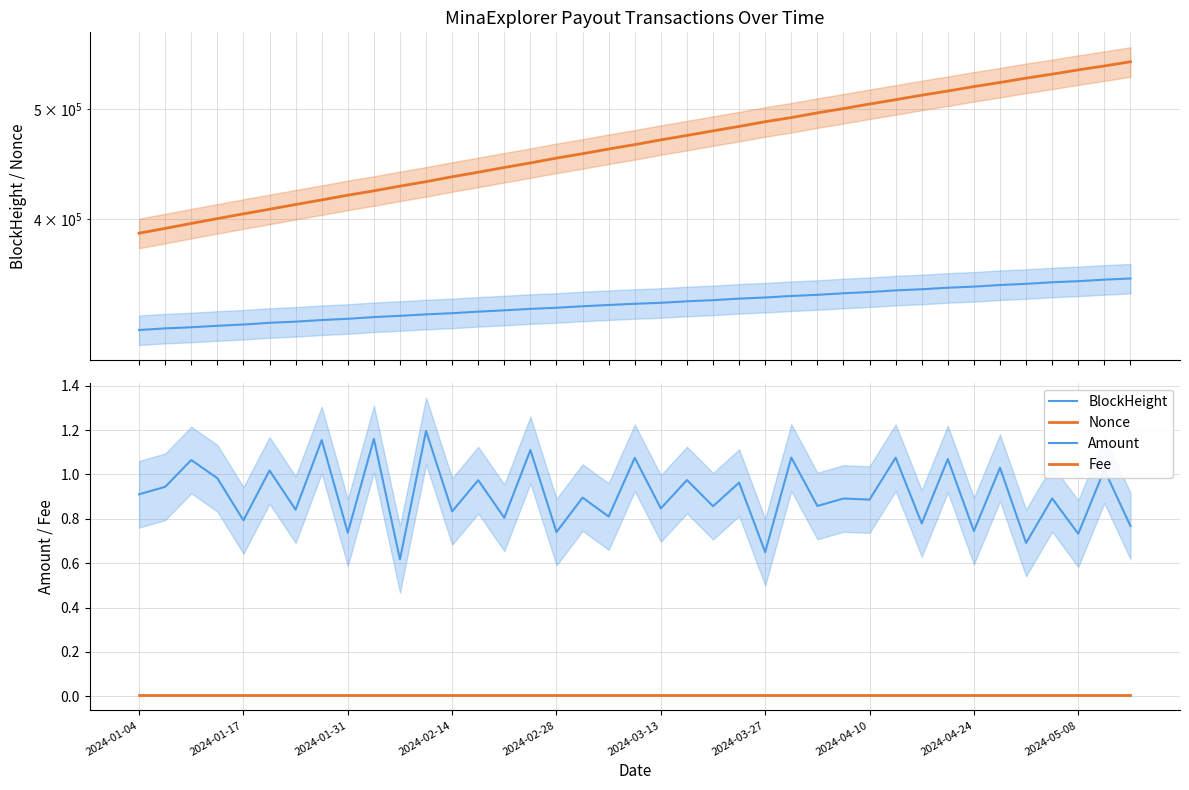

True or false: Amount and Fee cross at least once.

False